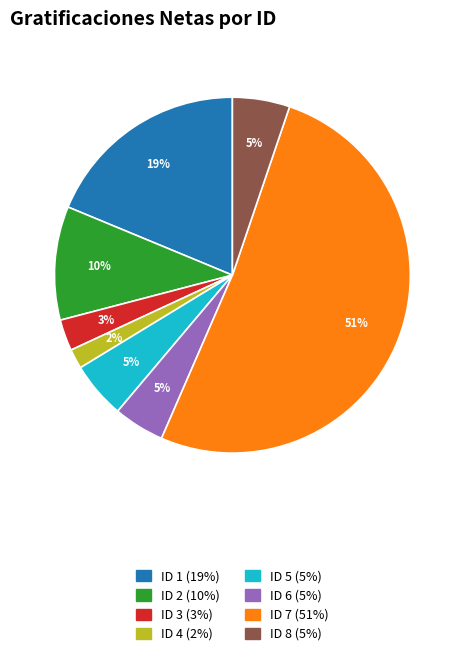

Is there any slice that represents more than half of the pie?

Yes